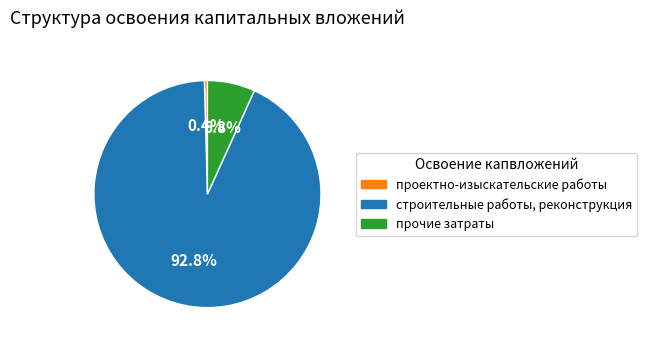

Does any single category account for the majority?

Yes